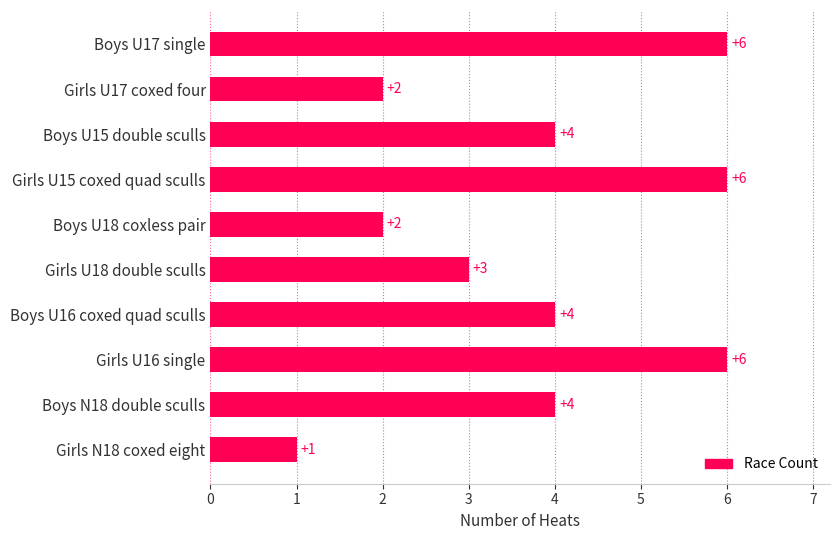

Count the values in the range 2 to 6.

9